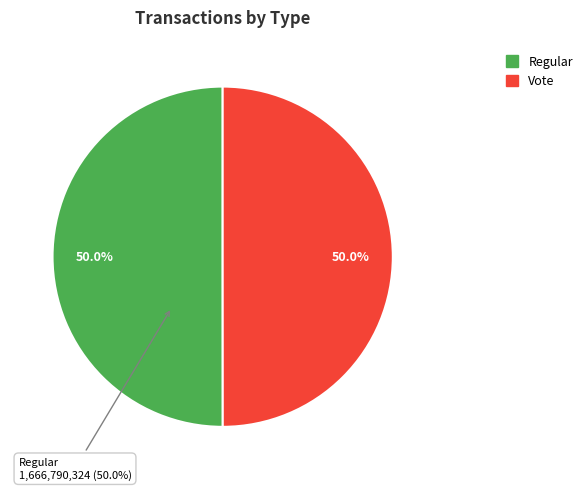

Count the number of slices in the pie.

2